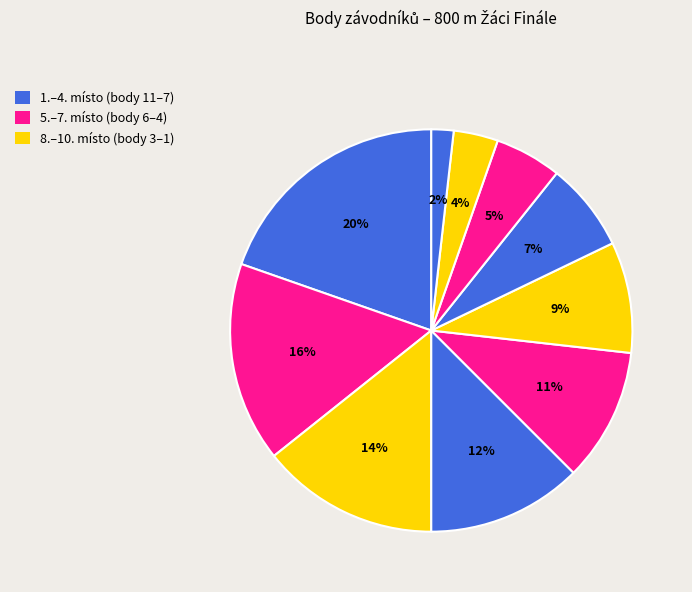

How many slices are in this pie chart?

10